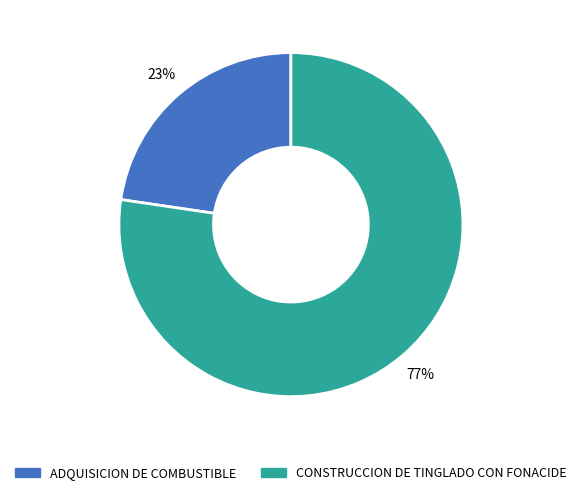

The CONSTRUCCION DE TINGLADO CON FONACIDE slice represents 77% of the pie. True or false?

True